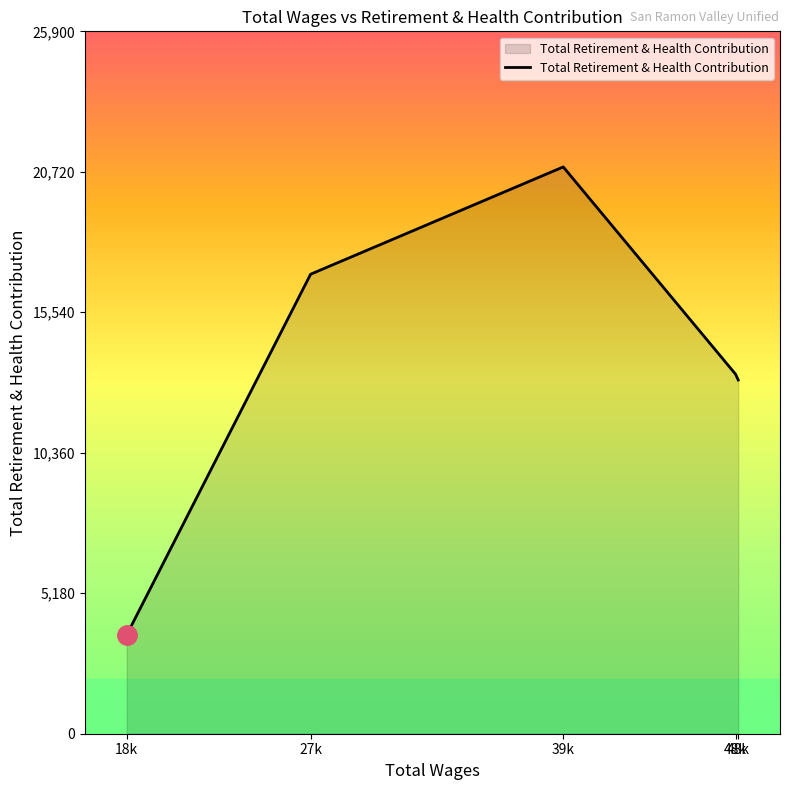

At which label is the value closest to 12271?

48148.0